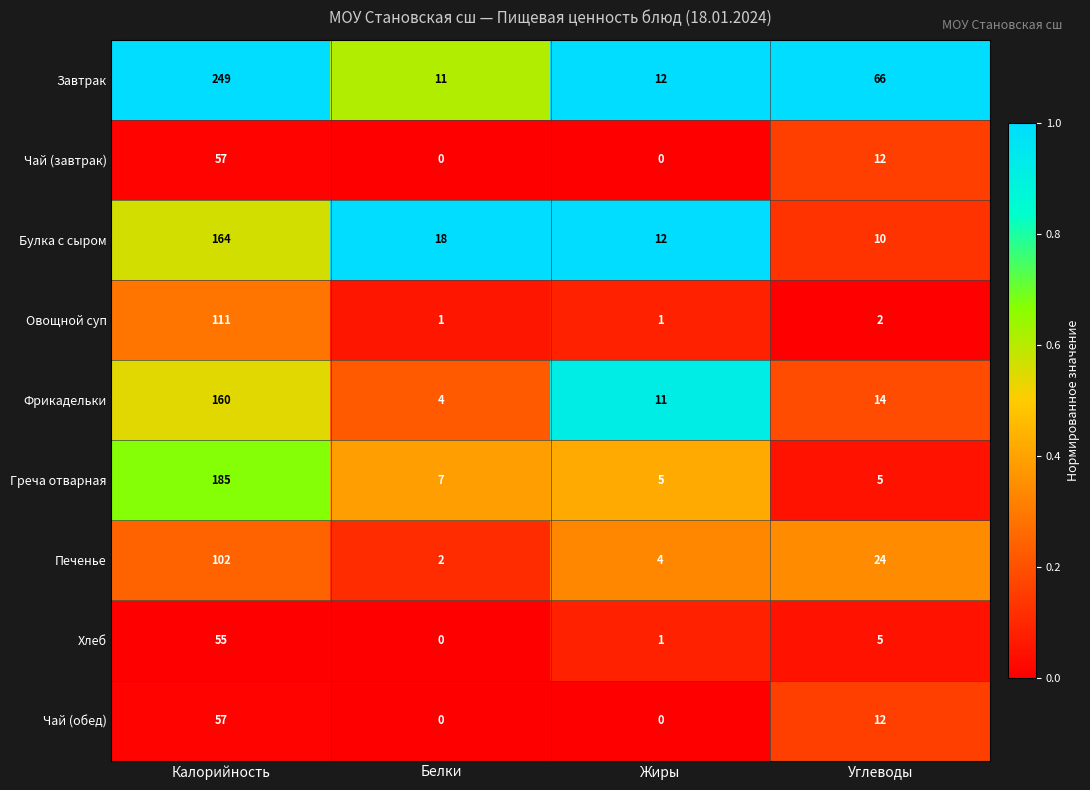

At which label does Завтрак first exceed 66?

Калорийность